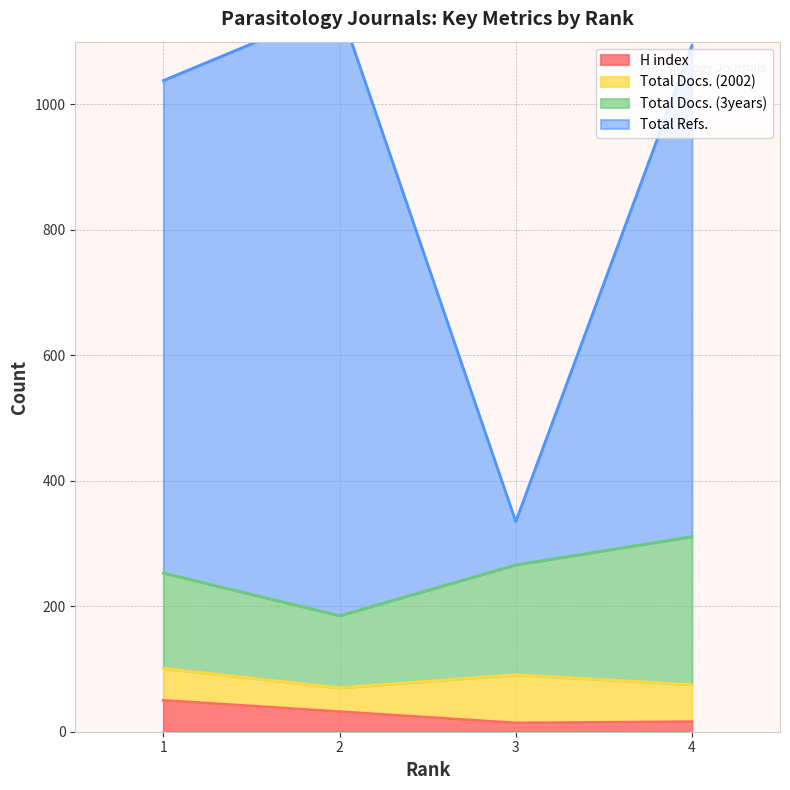

At which category does the chart reach its minimum across all series?

3